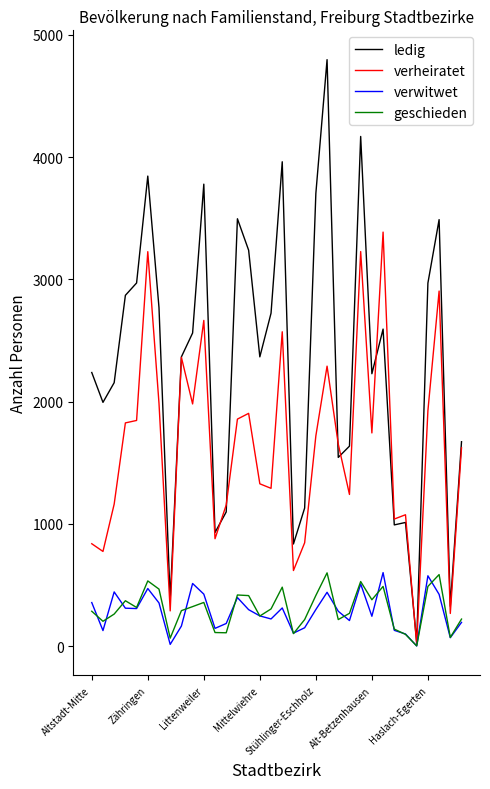

Which series has the largest total across all categories?

ledig